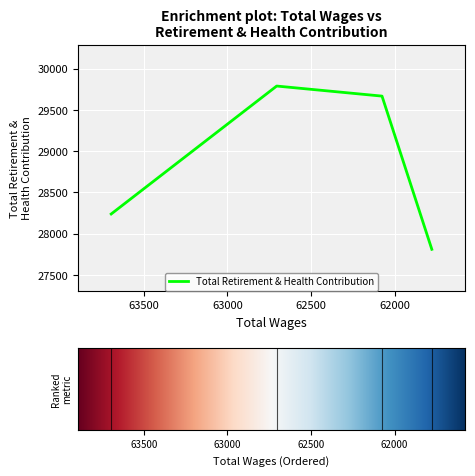

The chart shows a value of 45575 at 62075. True or false?

False